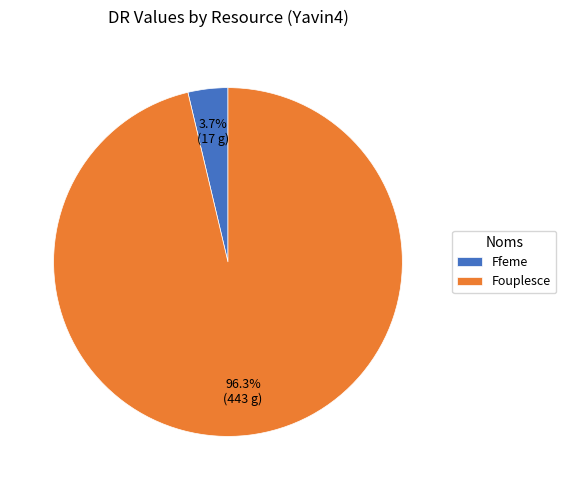

The Ffeme slice represents 16% of the pie. True or false?

False